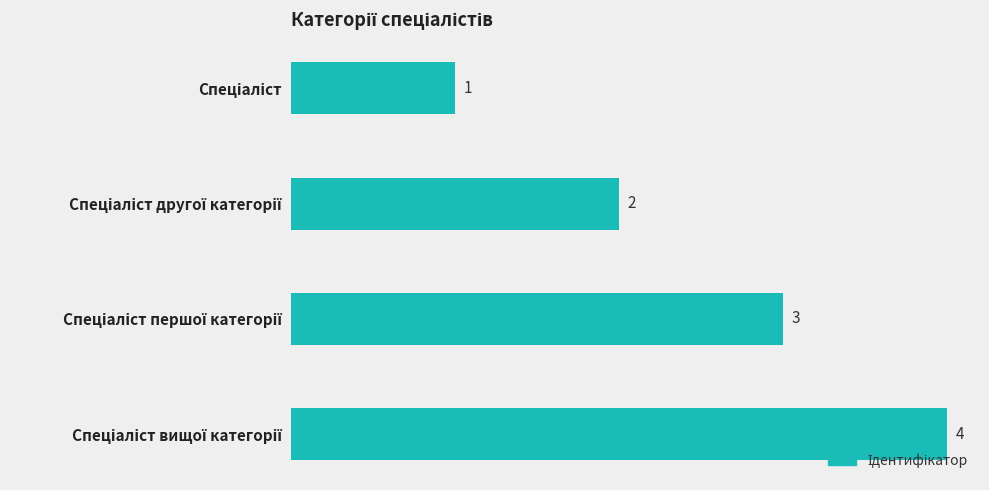

Count the values in the range 2 to 4.

3